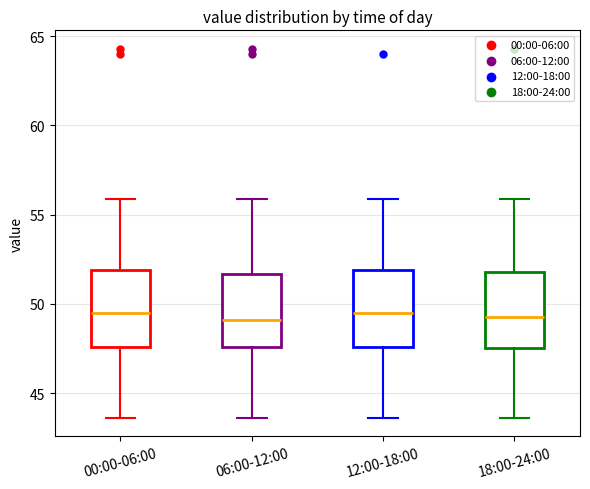

Reading left to right, transcribe this box plot: for each box, give where its median line is, the range the box spans, and where its two whiskers end, as read against the y-axis. The values are not printed on the chart, so give them approximately, as read against the axis.

00:00-06:00: median 49.5, box 47.5 to 52.0, whiskers 43.5 to 56.0
06:00-12:00: median 49.0, box 47.5 to 51.5, whiskers 43.5 to 56.0
12:00-18:00: median 49.5, box 47.5 to 52.0, whiskers 43.5 to 56.0
18:00-24:00: median 49.5, box 47.5 to 52.0, whiskers 43.5 to 56.0